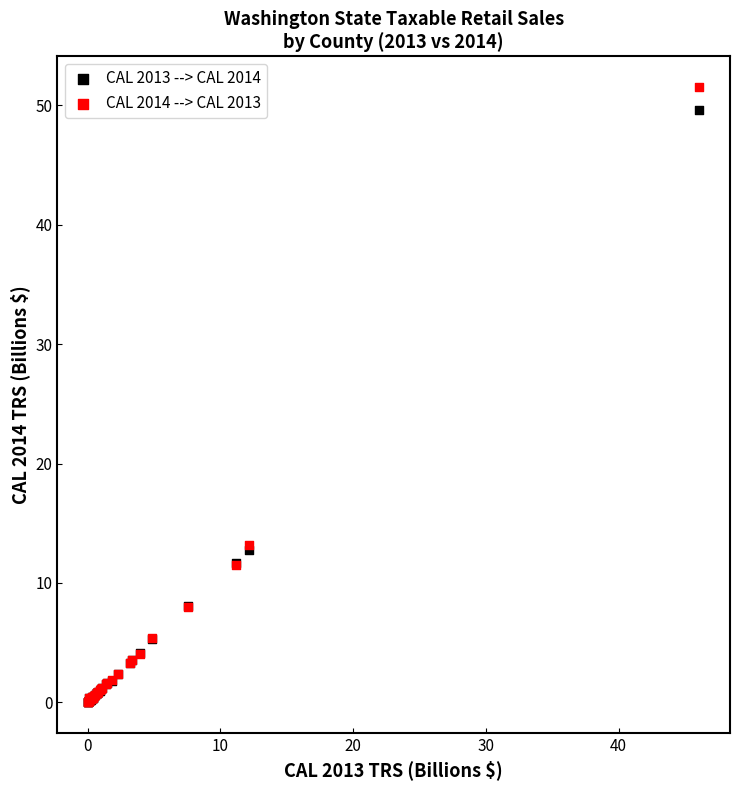

Which series has the largest Y range (max minus min)?

CAL 2014 --> CAL 2013